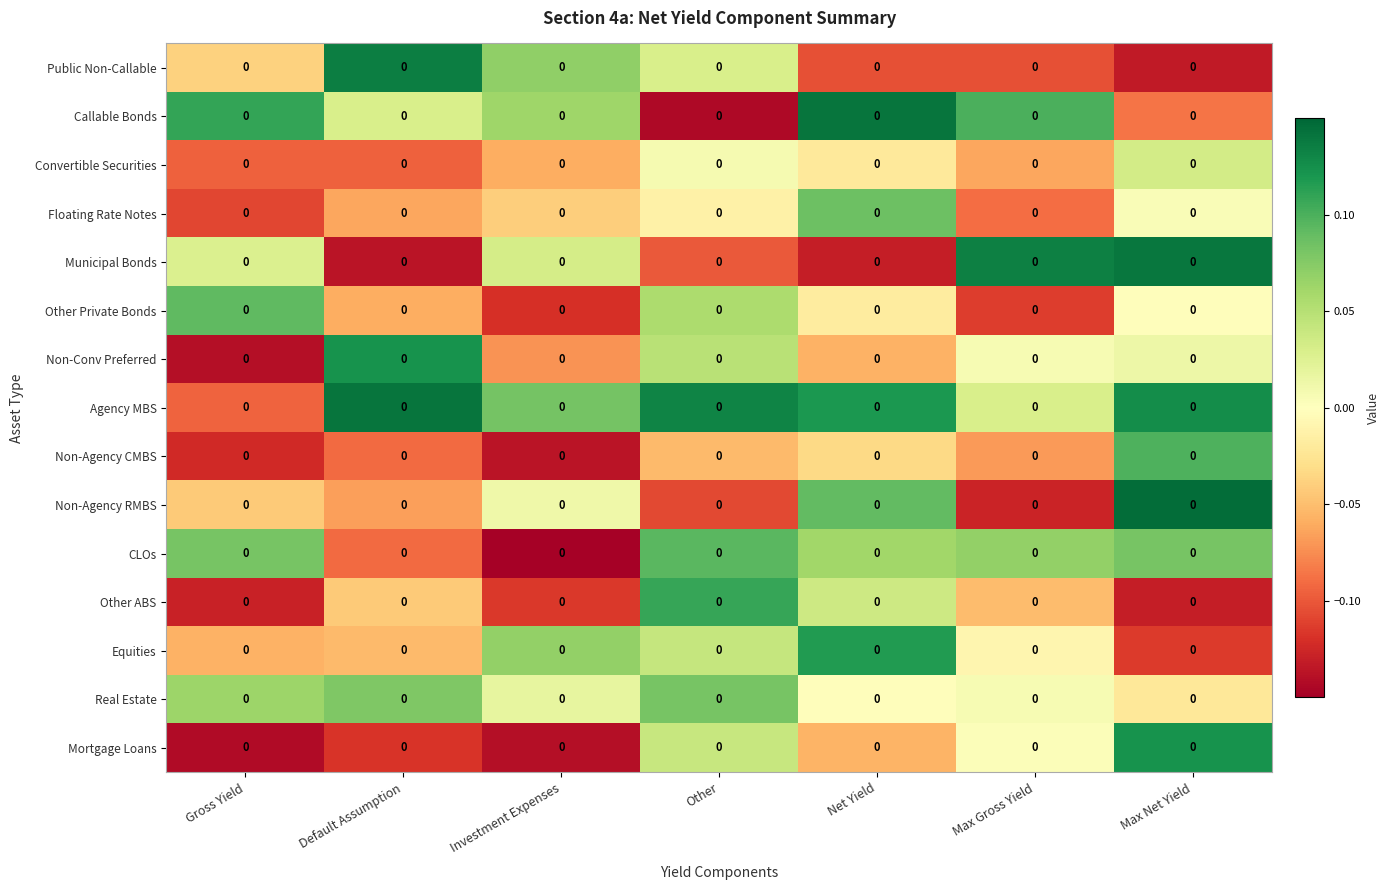

The Equities series shows 0.2 at Net Yield. True or false?

False